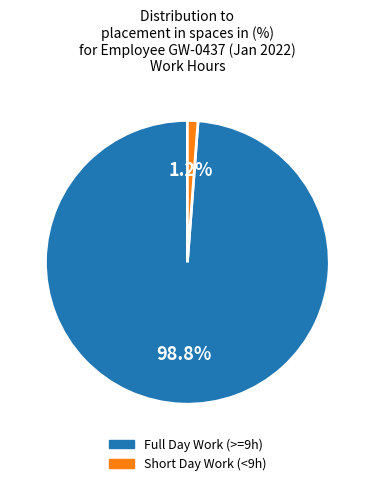

Does any single category account for the majority?

Yes